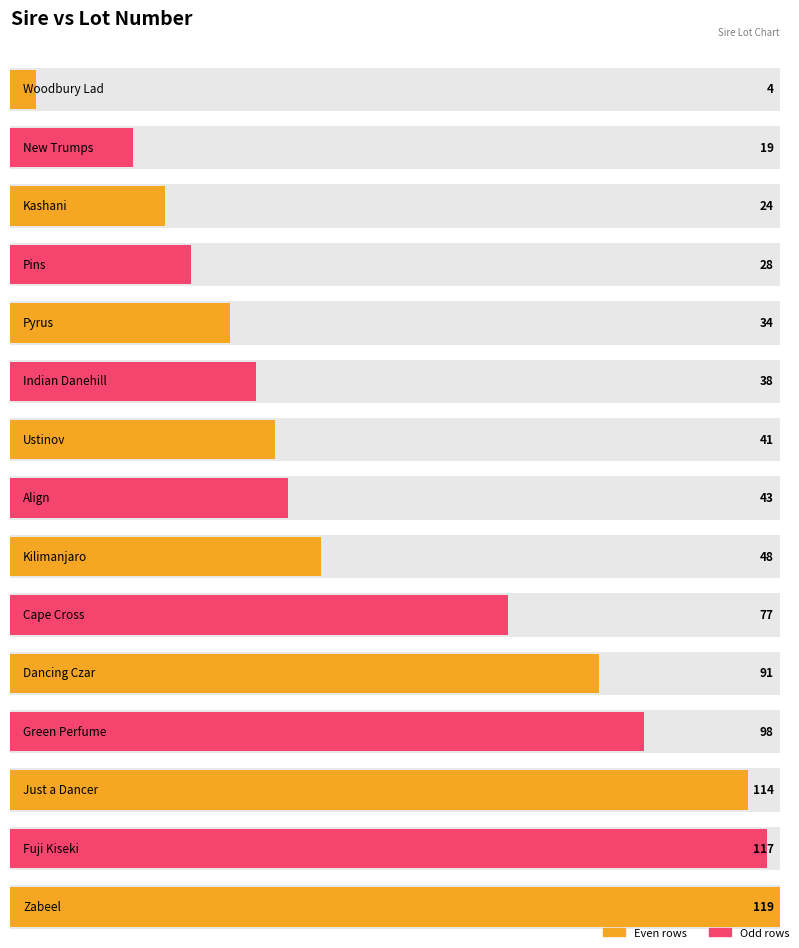

What is the change in value from Kashani to Indian Danehill?

+14